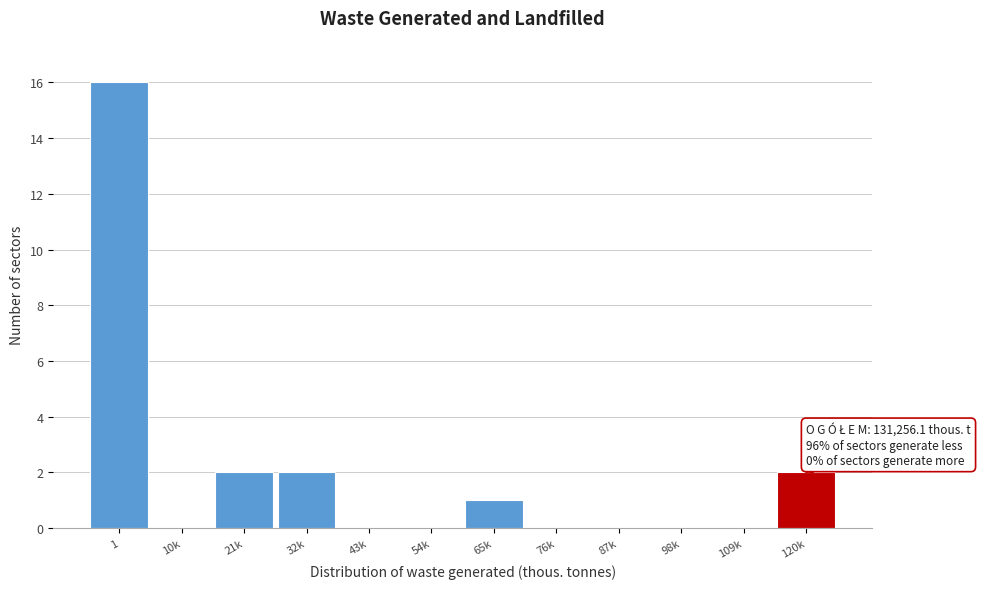

Reading left to right, transcribe all the data shown in this chart.

1=16	10k=0	21k=2	32k=2	43k=0	54k=0	65k=1	76k=0	87k=0	98k=0	109k=0	120k=2